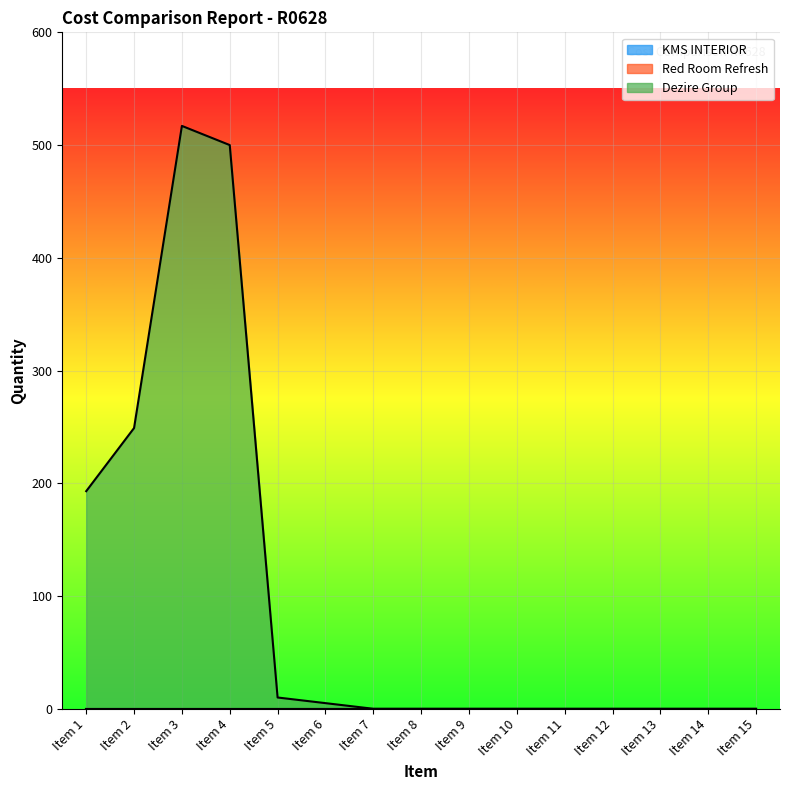

List the series in order of their peak value, lowest first.

KMS INTERIOR, Red Room Refresh, Dezire Group